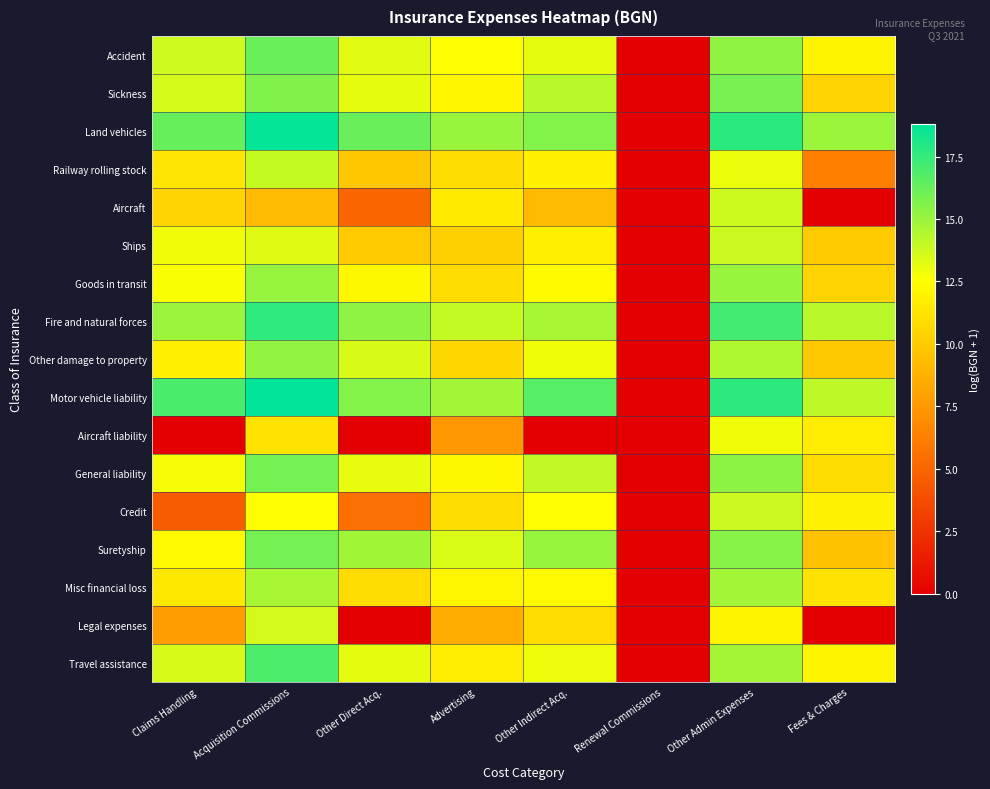

At how many categories does at least one series exceed 13?

7